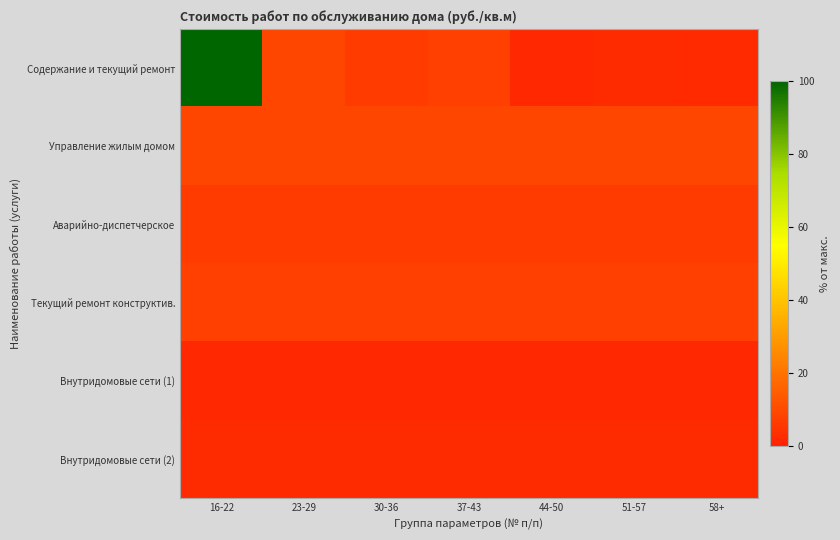

List the series in order of their peak value, lowest first.

Внутридомовые сети (1), Внутридомовые сети (2), Аварийно-диспетчерское, Текущий ремонт конструктив., Управление жилым домом, Содержание и текущий ремонт